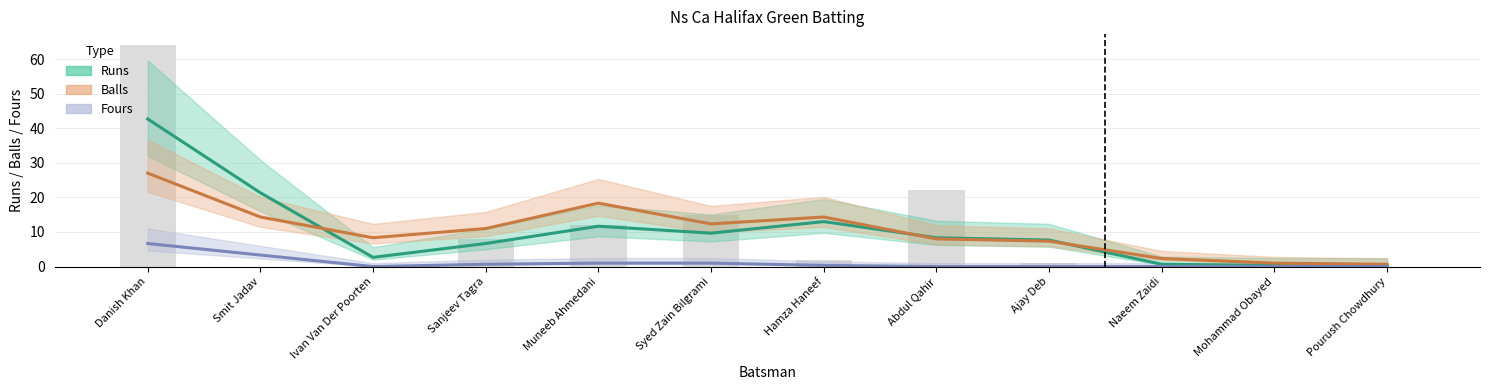

At how many categories does at least one series exceed 51?

1